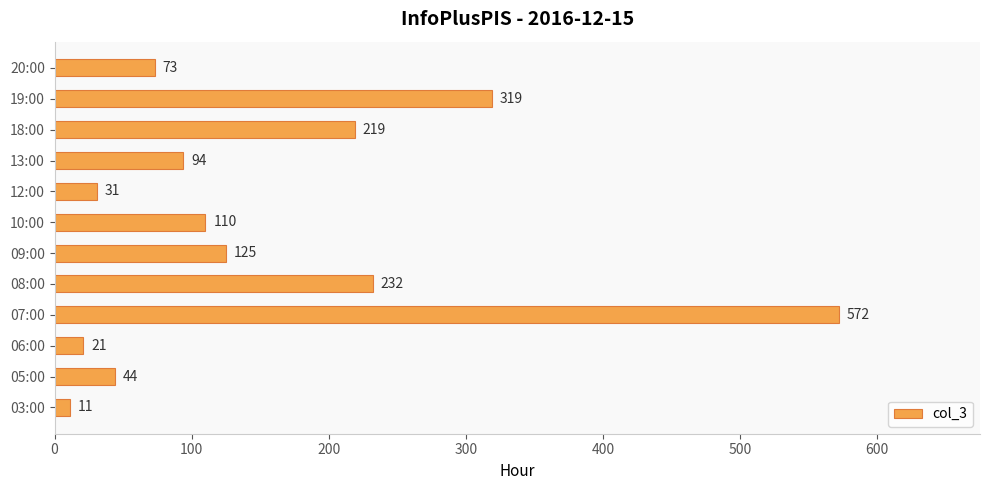

What is the change in value from 06:00 to 13:00?

+73